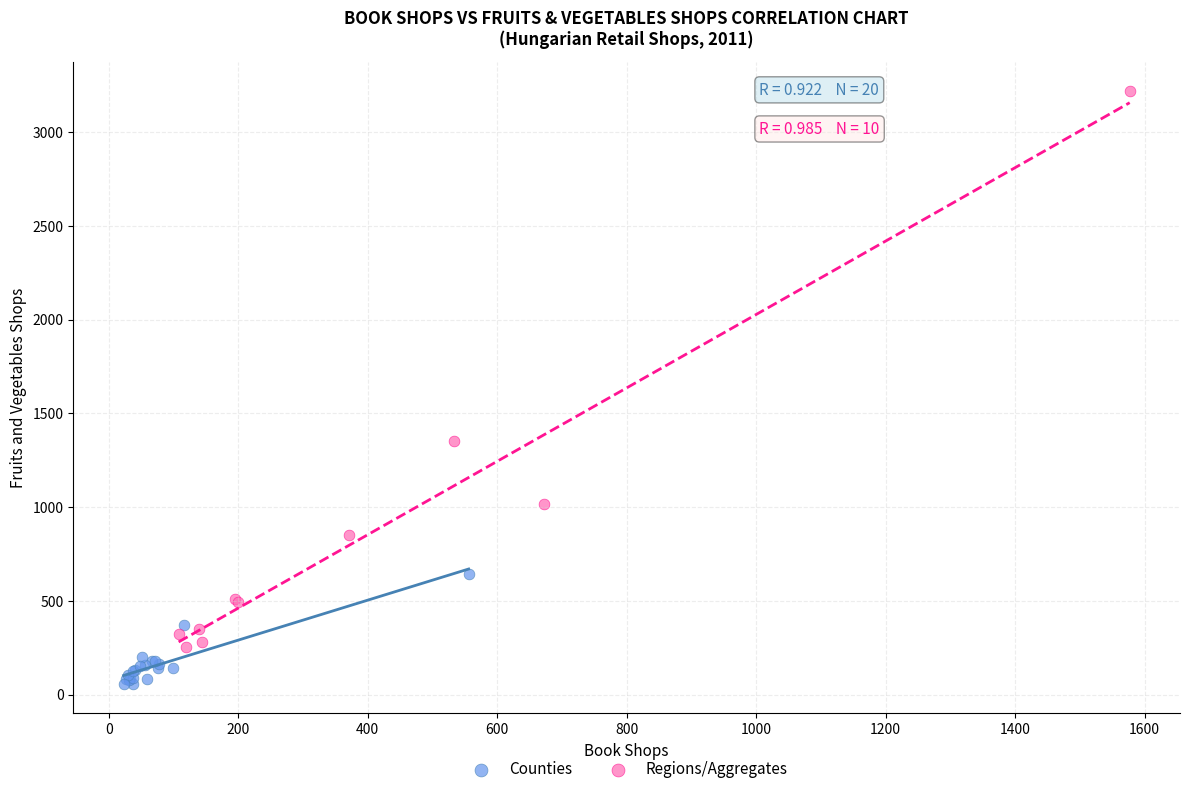

Which series contains the highest Y value?

Regions/Aggregates